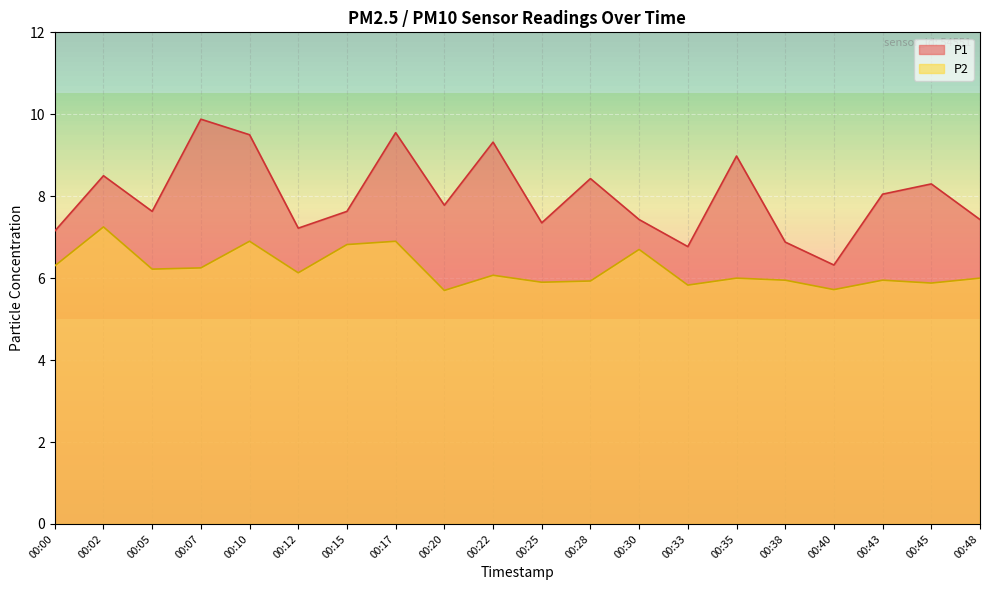

At which label does P2 first exceed 6?

00:00